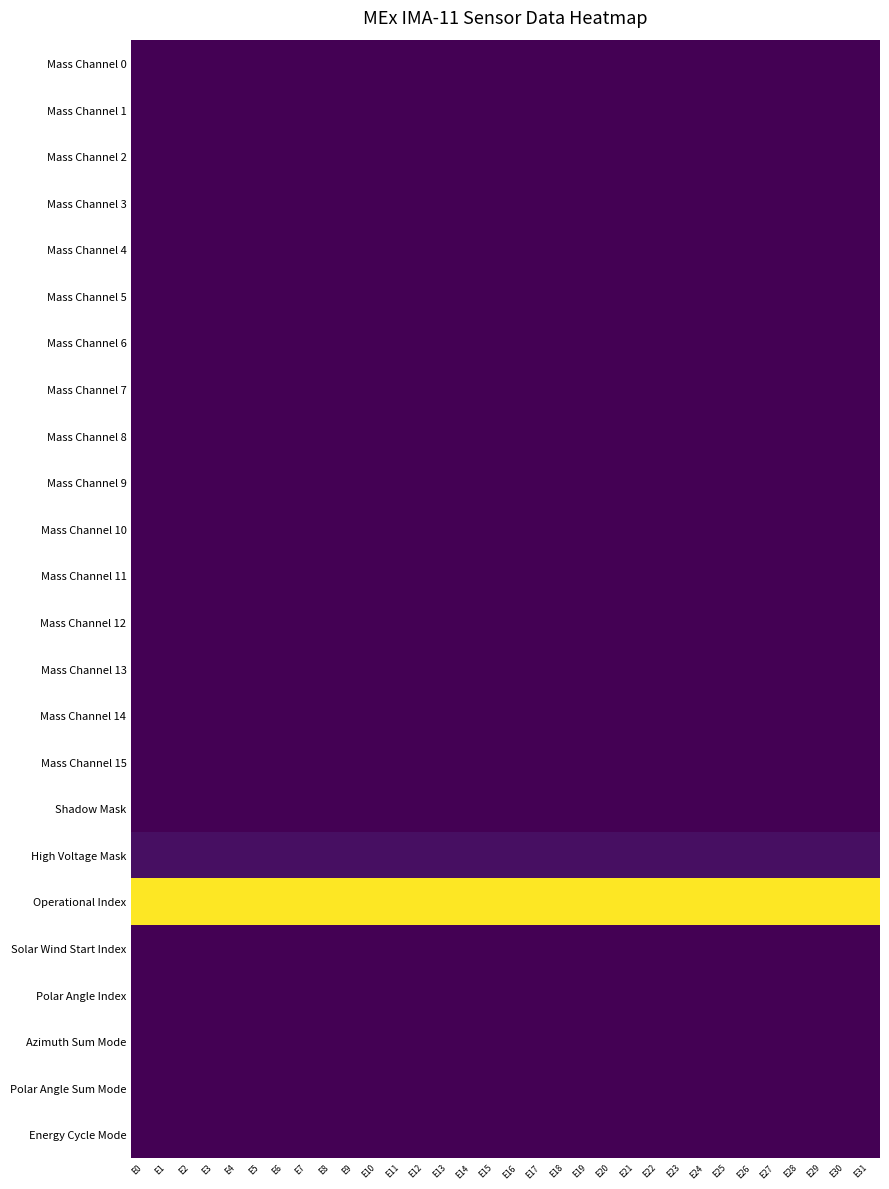

At which category is the sum across all series the highest?

E0